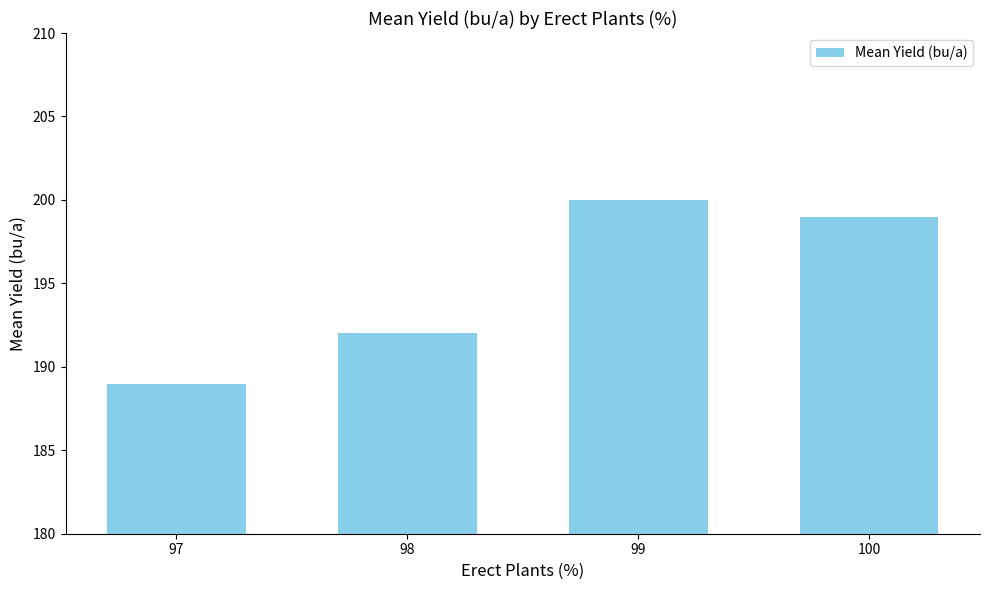

Reading right to left, extract all data points from this chart.

199	200	192	189